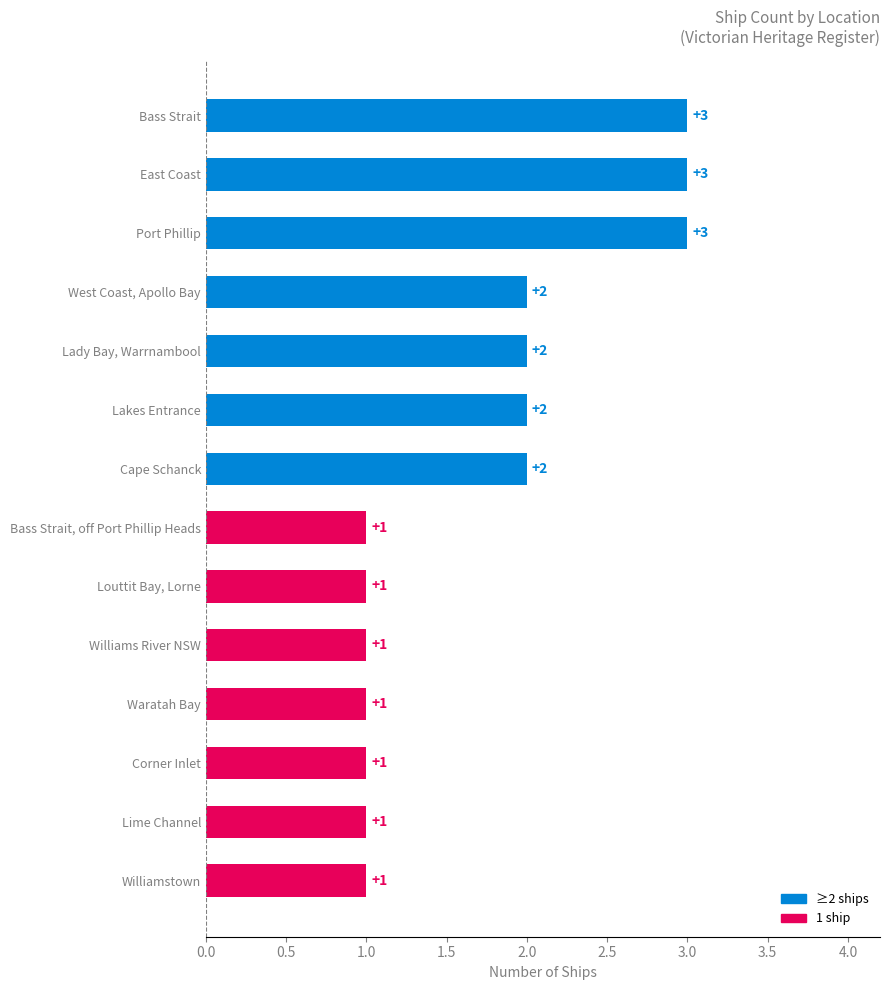

True or false: the data shows 1 at Louttit Bay, Lorne.

True